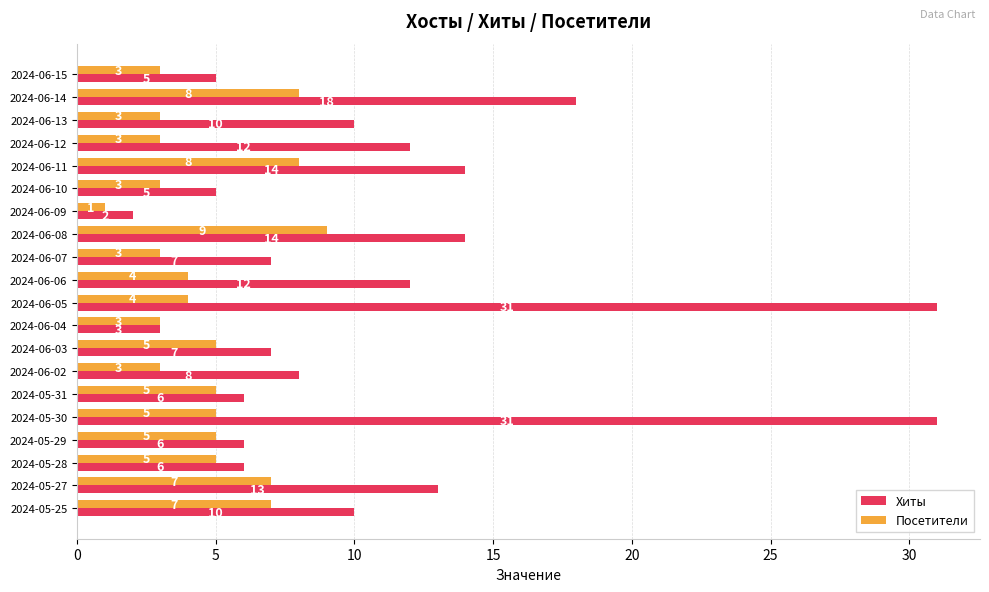

List the series in order of their overall mean, lowest first.

Посетители, Хиты